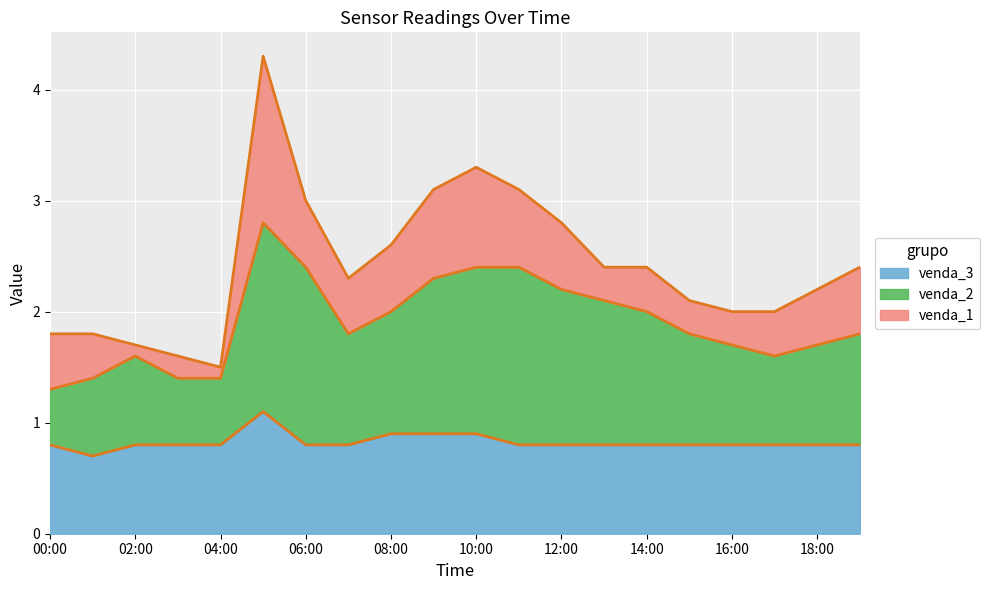

What is the total value across all series at 08:00?

2.6